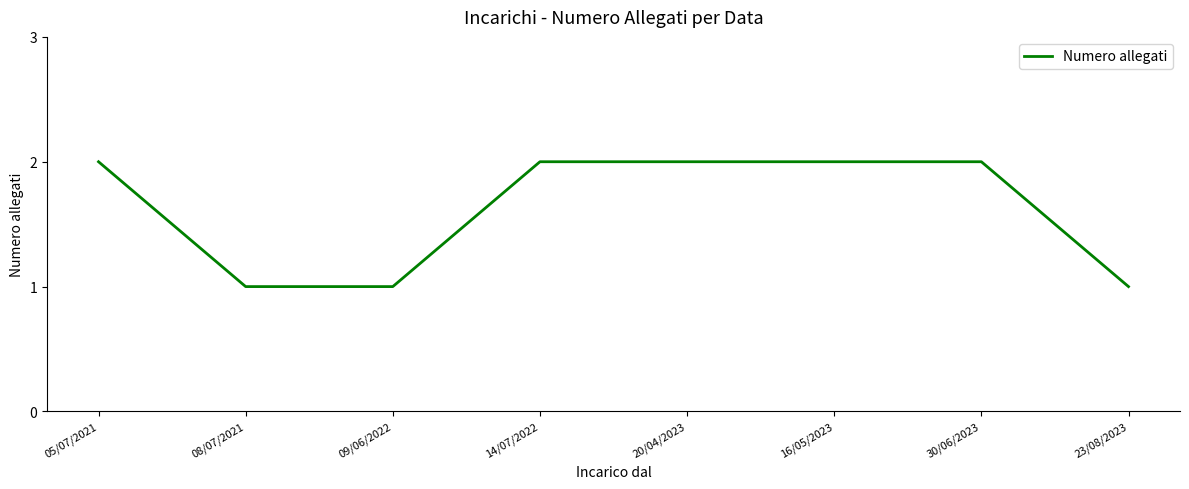

What position from the left is 09/06/2022?

3